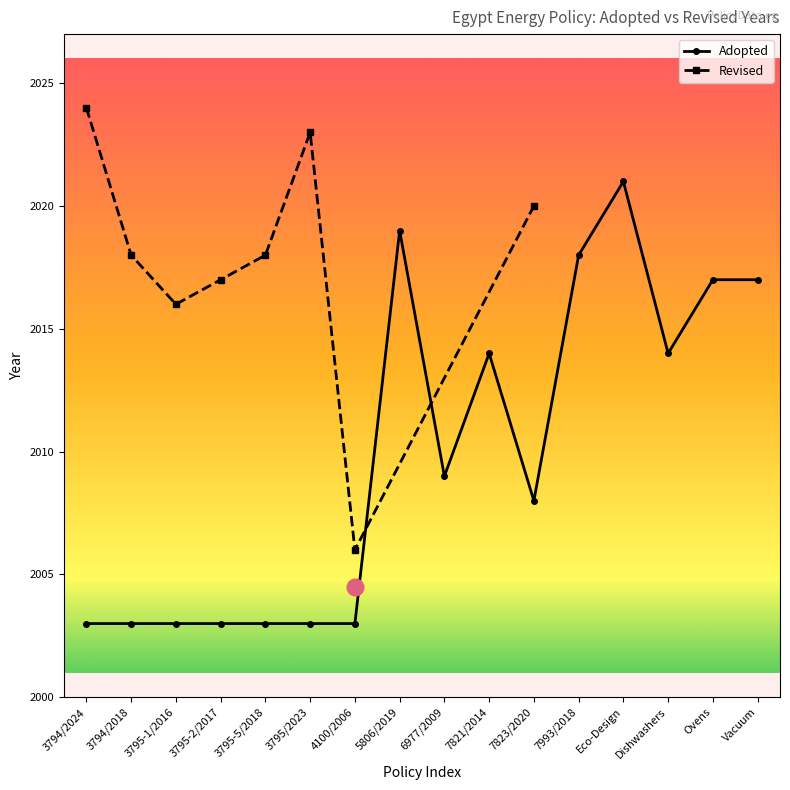

Does the chart display data point markers on the line(s)?

Yes